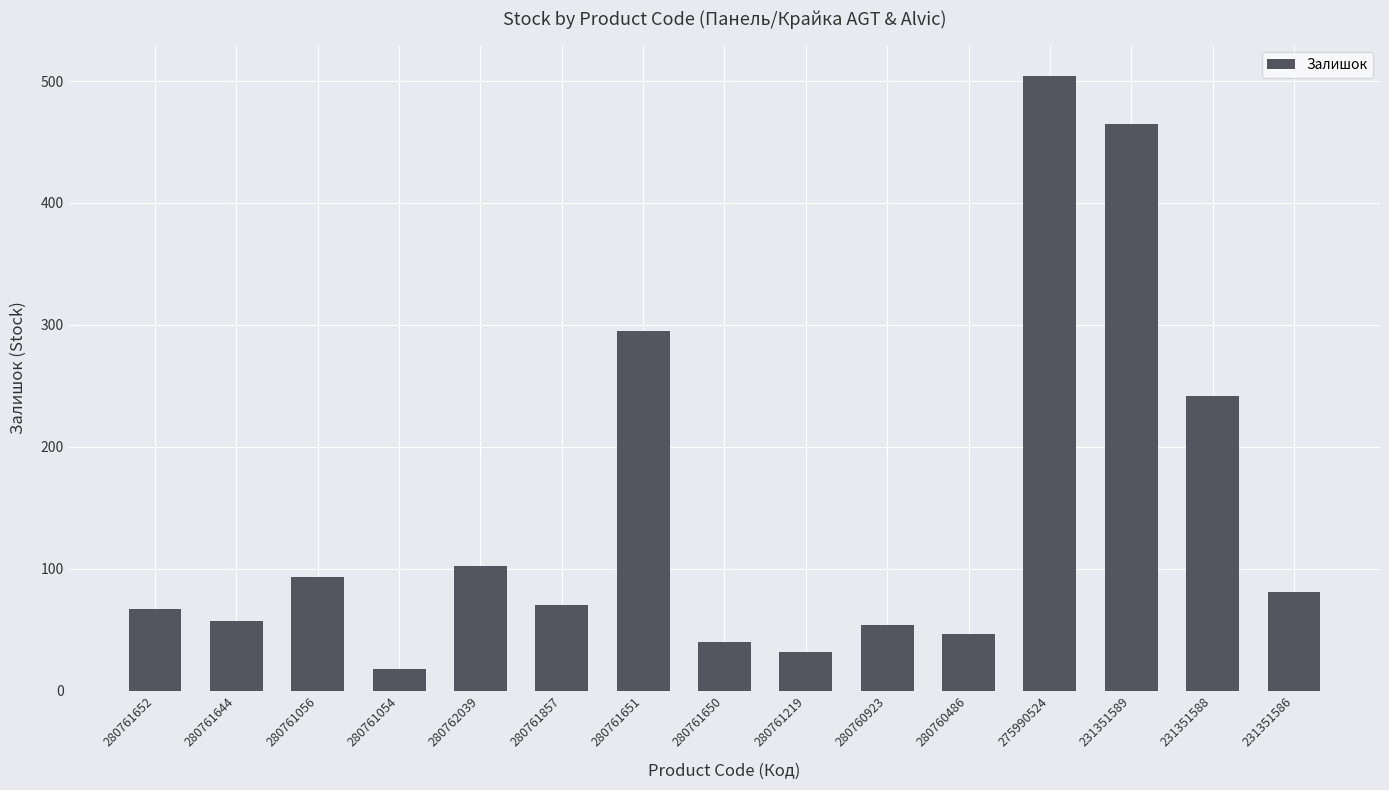

What is the value of the 2nd bar from the left?

57